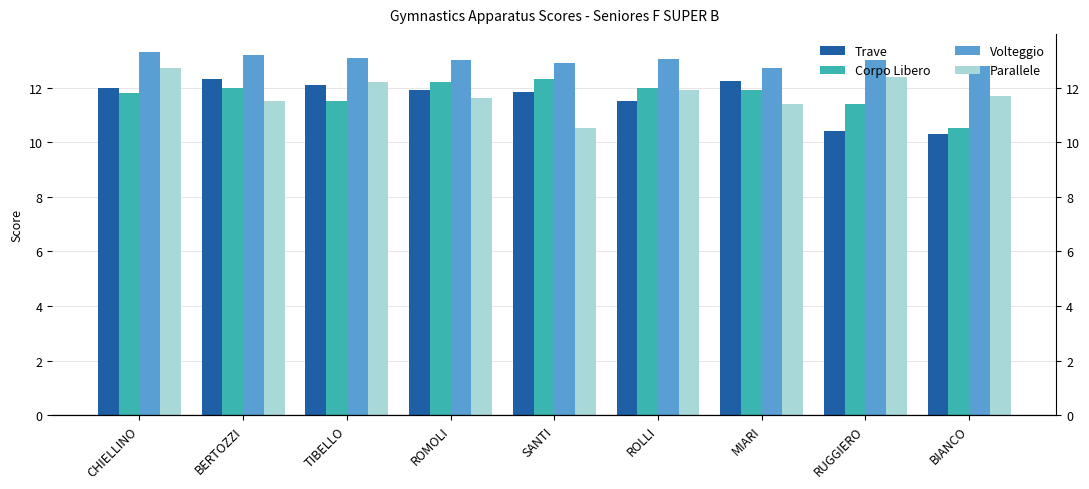

What is the difference between the Trave values at ROLLI and RUGGIERO?

1.1